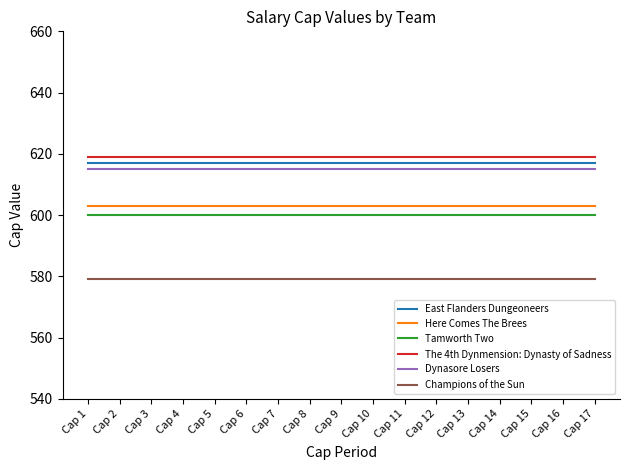

Reading right to left, extract all data points from this chart.

East Flanders Dungeoneers: 617	617	617	617	617	617	617	617	617	617	617	617	617	617	617	617	617
Here Comes The Brees: 603	603	603	603	603	603	603	603	603	603	603	603	603	603	603	603	603
Tamworth Two: 600	600	600	600	600	600	600	600	600	600	600	600	600	600	600	600	600
The 4th Dynmension: Dynasty of Sadness: 619	619	619	619	619	619	619	619	619	619	619	619	619	619	619	619	619
Dynasore Losers: 615	615	615	615	615	615	615	615	615	615	615	615	615	615	615	615	615
Champions of the Sun: 579	579	579	579	579	579	579	579	579	579	579	579	579	579	579	579	579